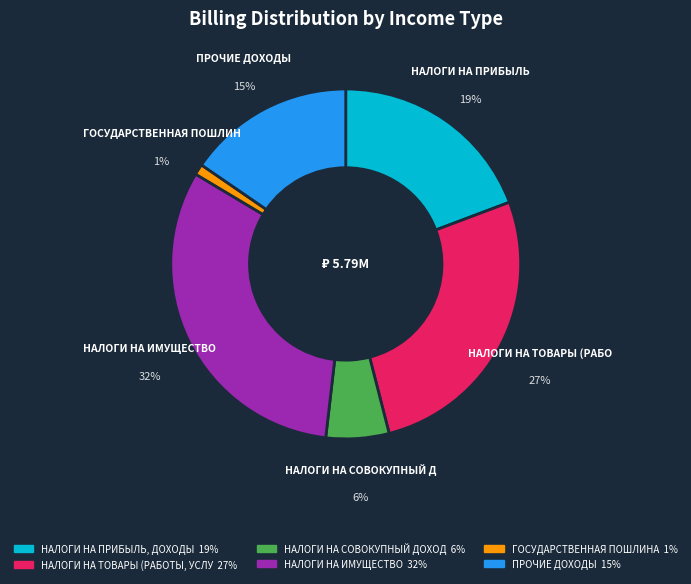

What percentage is NOT represented by НАЛОГИ НА СОВОКУПНЫЙ ДОХОД?

94.2%